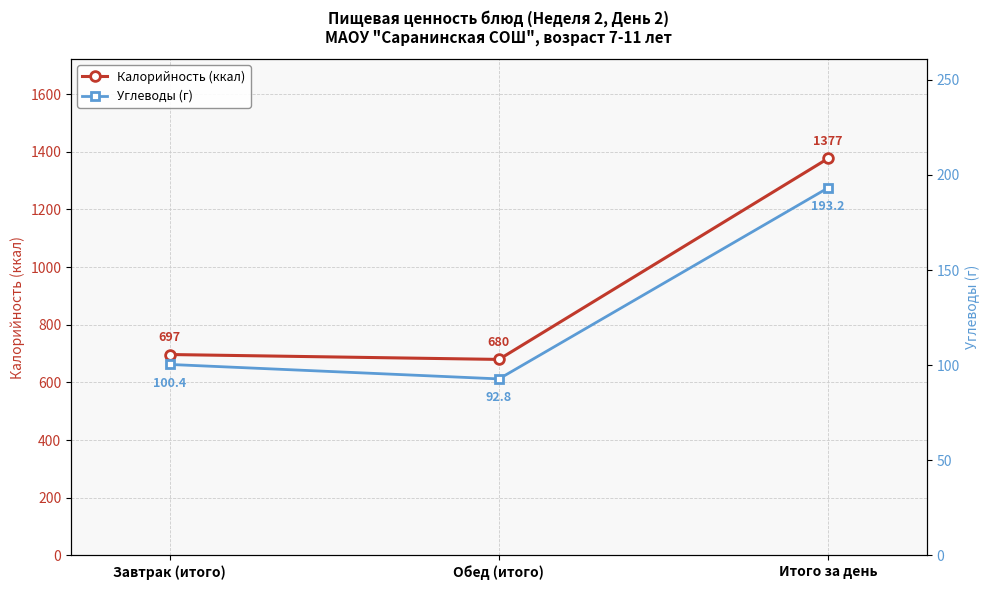

What is the difference between the second highest and minimum values in the Углеводы (г) series?

7.6